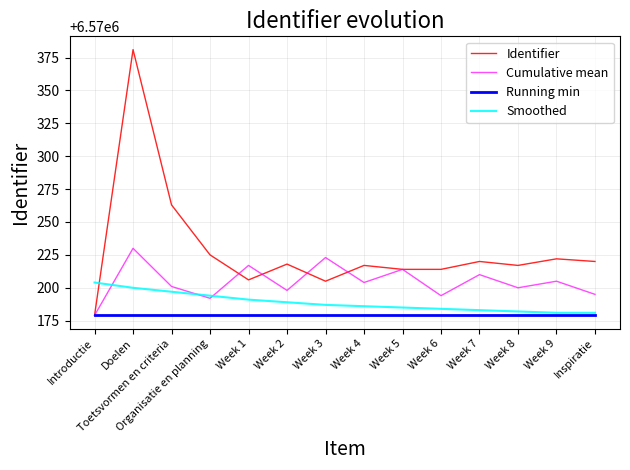

At how many categories does at least one series exceed 6570374?

1